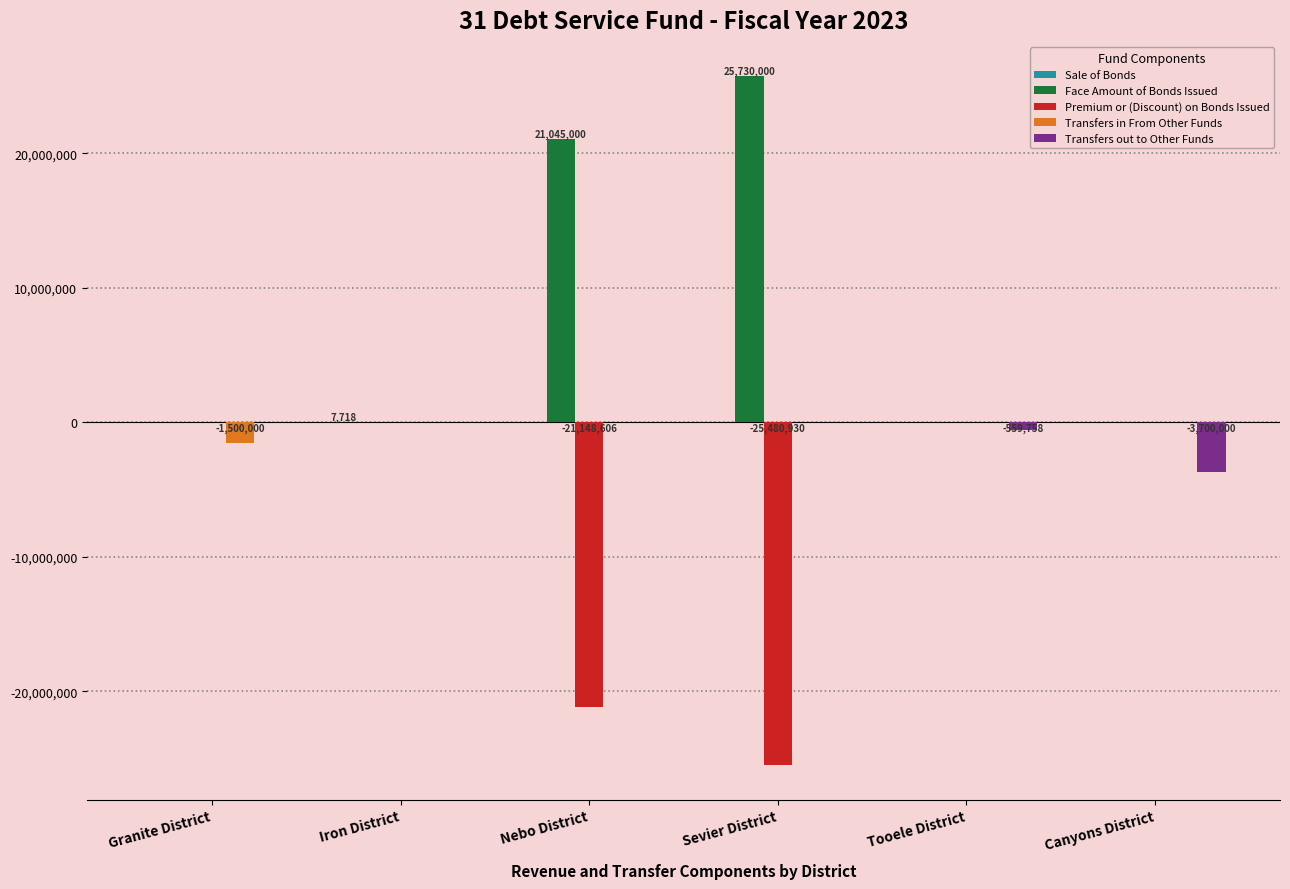

What is the total value across all series at Sevier District?

249070